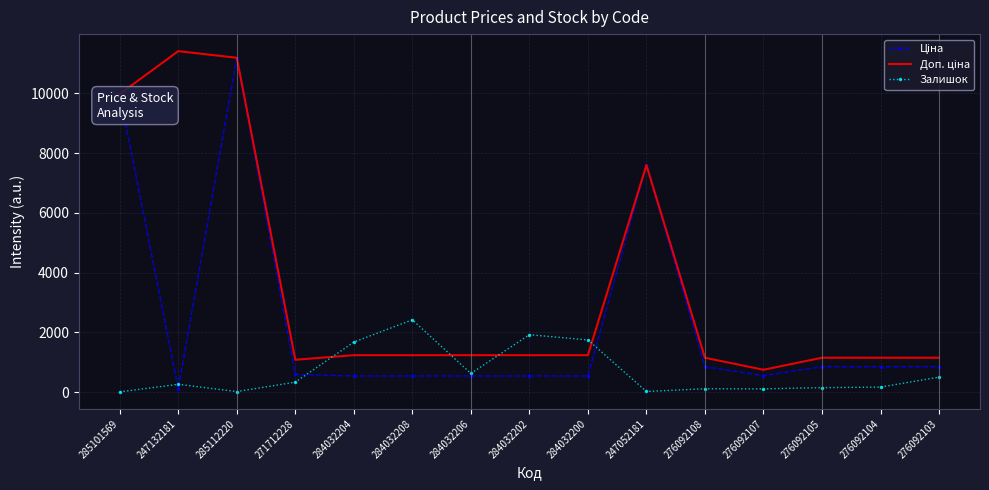

At which category is the sum across all series the highest?

285112220